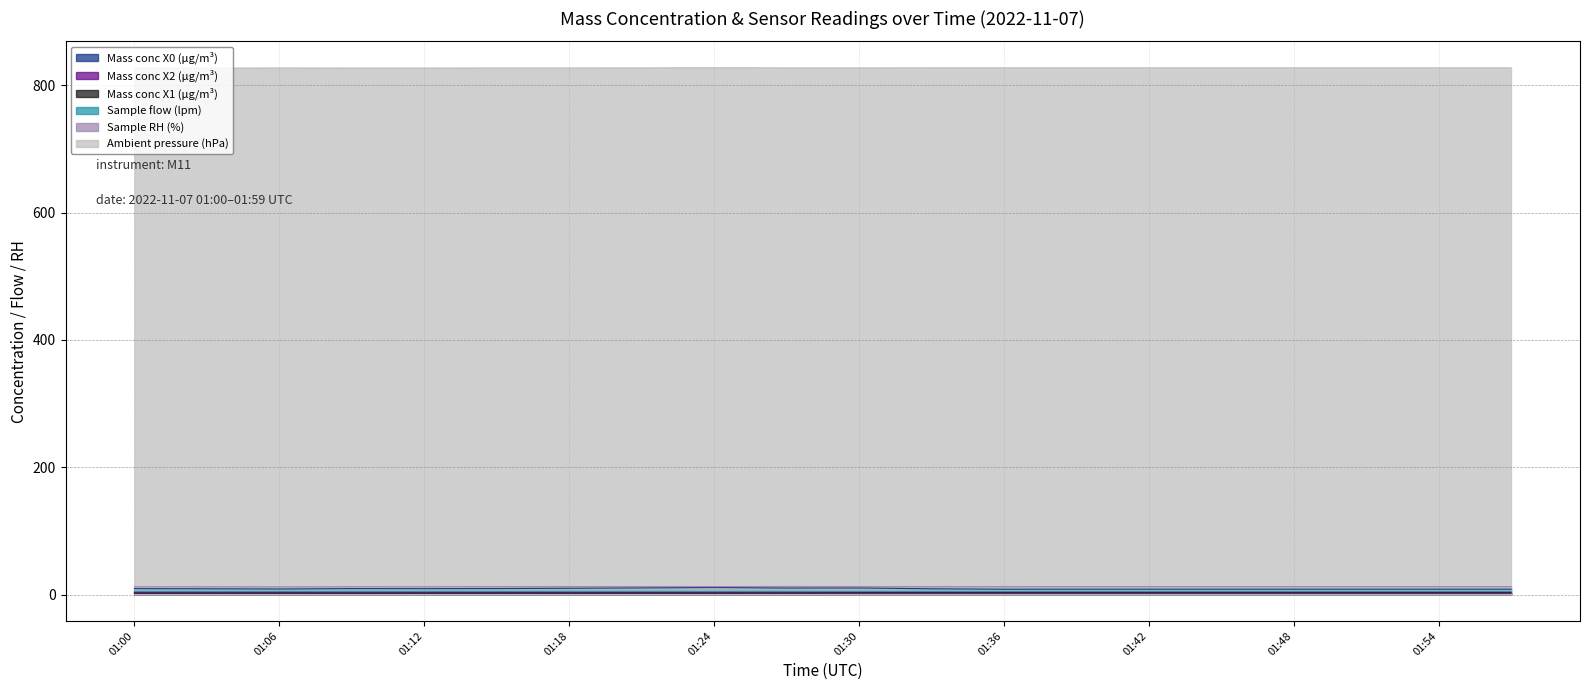

How many categories are shown in the chart?

20